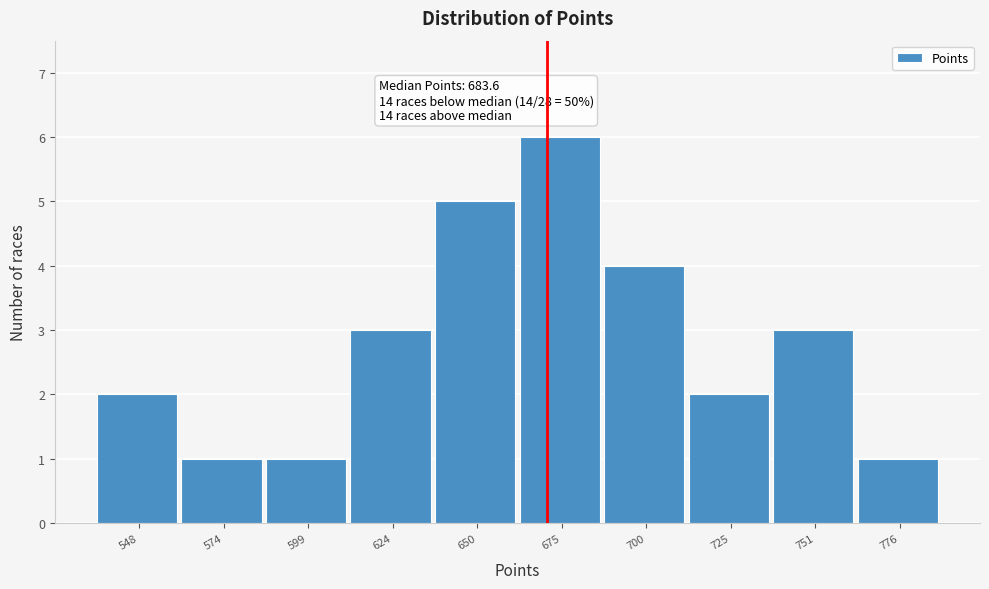

Reading right to left, what are all the values shown in this chart?

776=1	751=3	725=2	700=4	675=6	650=5	624=3	599=1	574=1	548=2